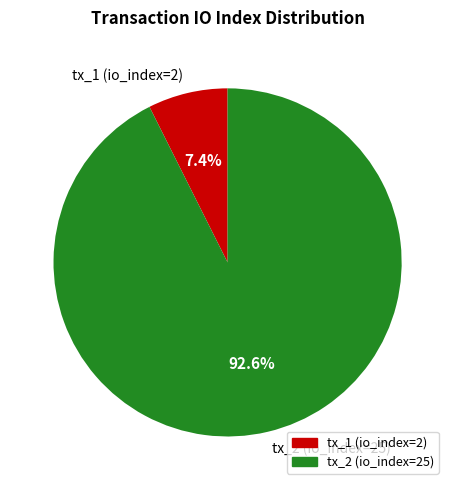

Rank the categories by value from lowest to highest.

tx_1 (io_index=2), tx_2 (io_index=25)